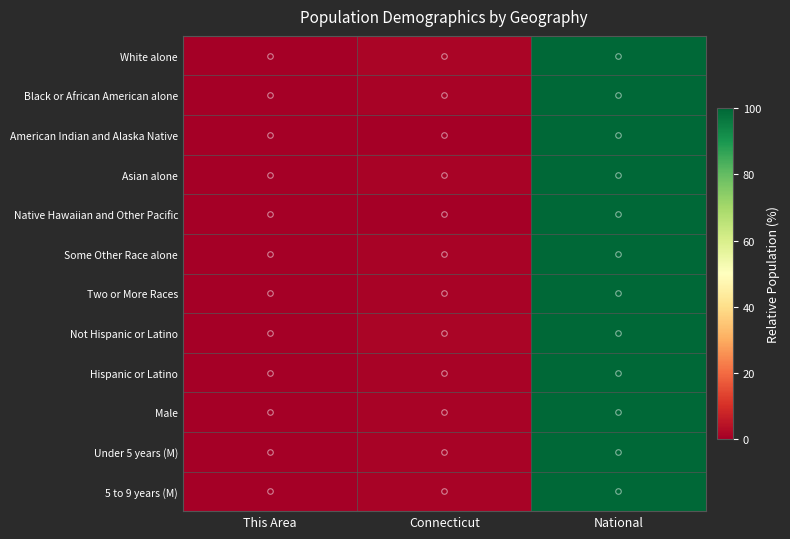

How many series are shown in this chart?

12